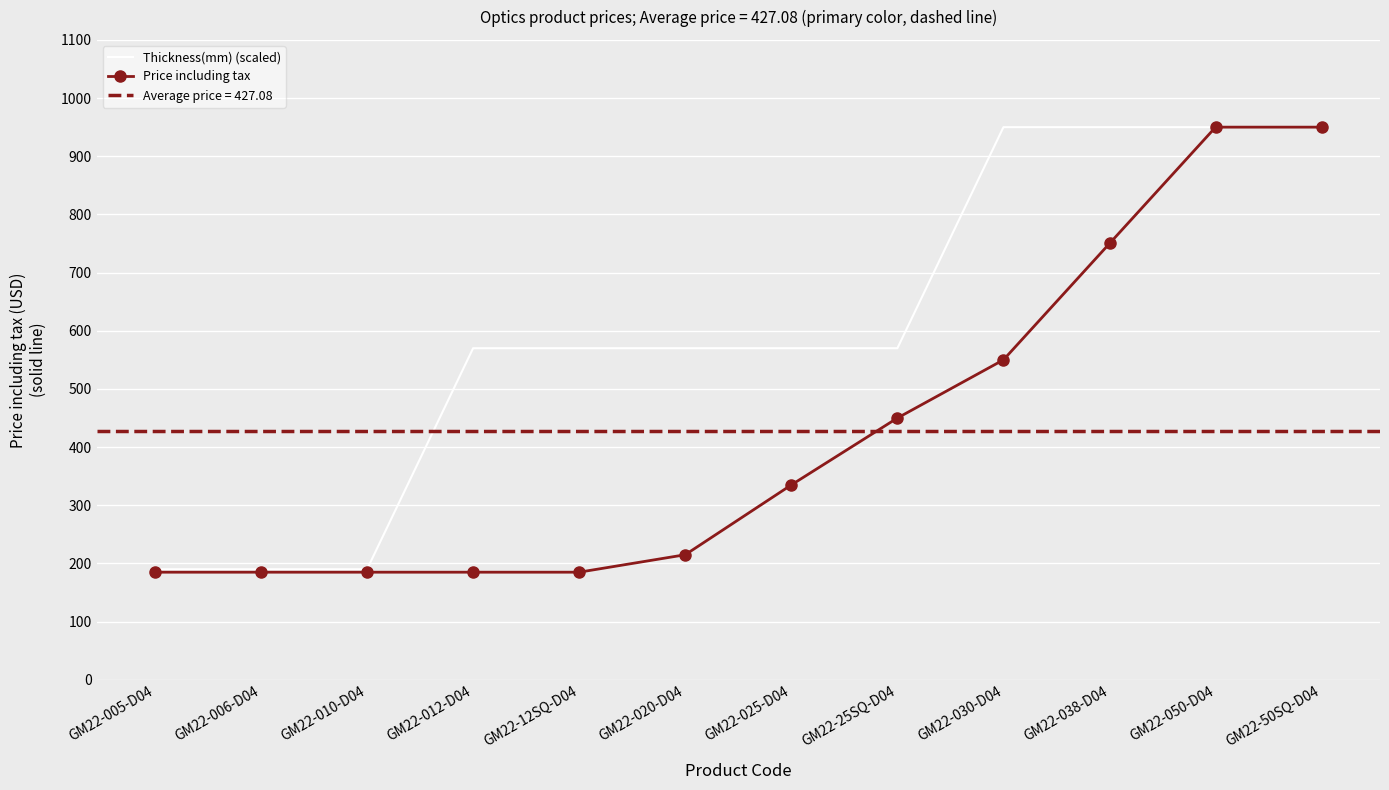

How many values in the Price including tax series exceed 335?

5